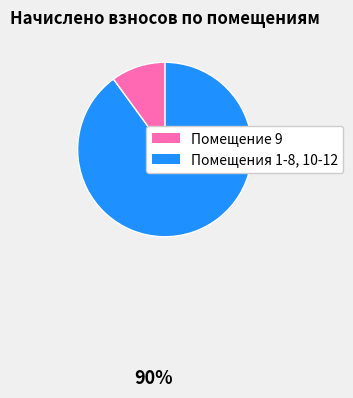

Is there a majority slice in this chart?

Yes